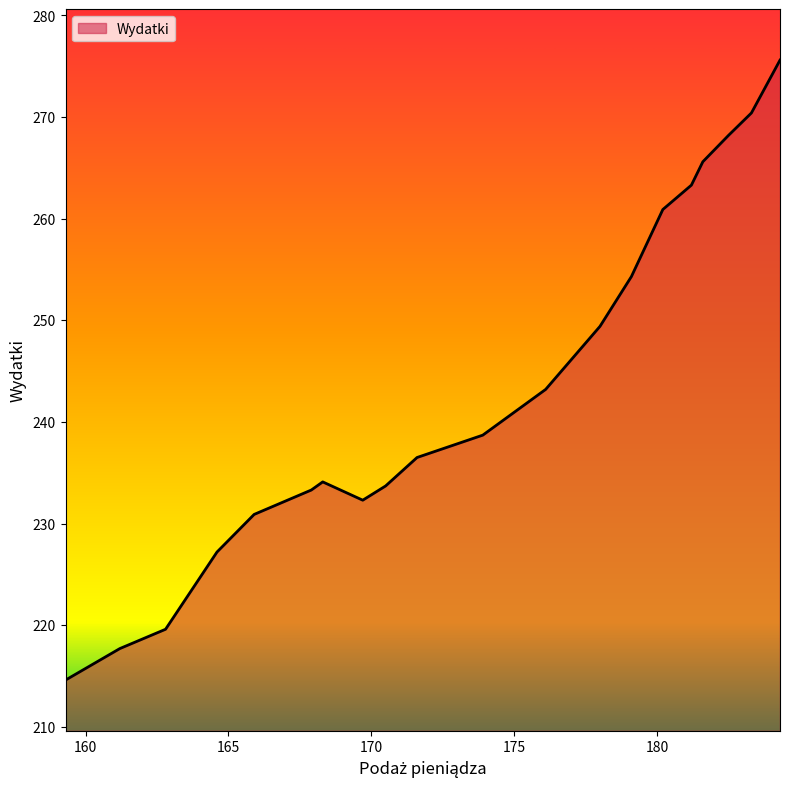

What is the difference between the maximum and minimum values?

61.0